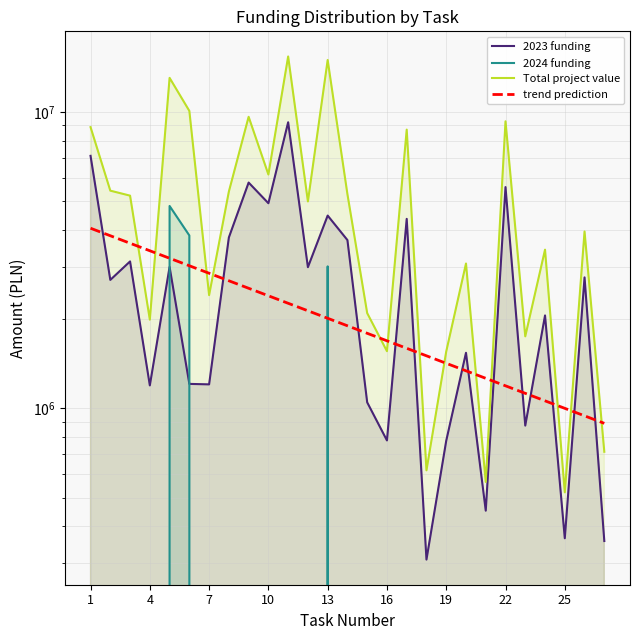

Between 10 and 21, which series saw the biggest shift?

Total project value